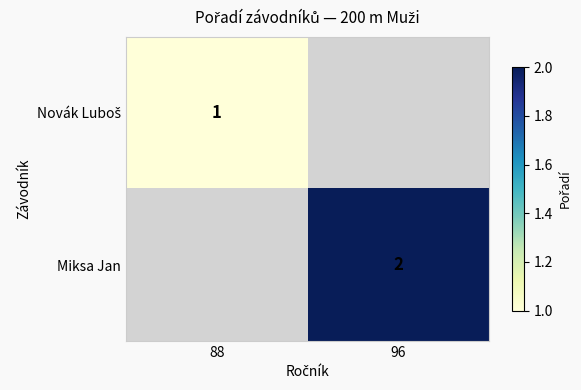

The value of Miksa Jan at 96 is 1. True or false?

False